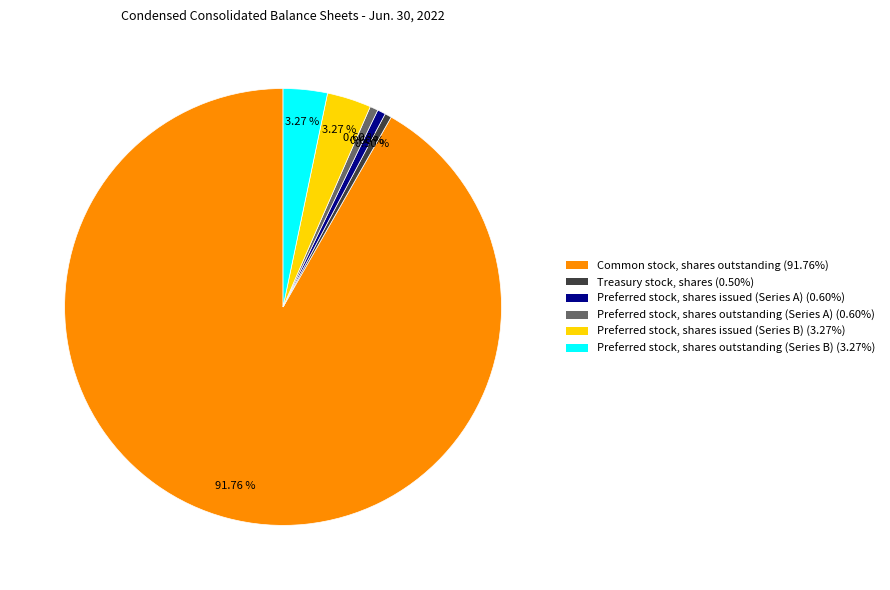

To the nearest percent, what portion does Preferred stock, shares issued (Series A) represent?

1%